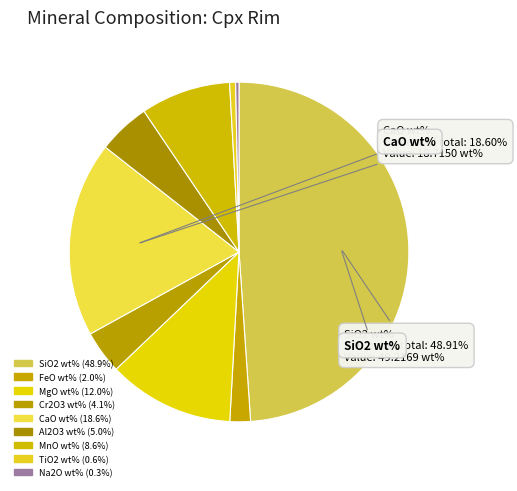

How many slices are in this pie chart?

9